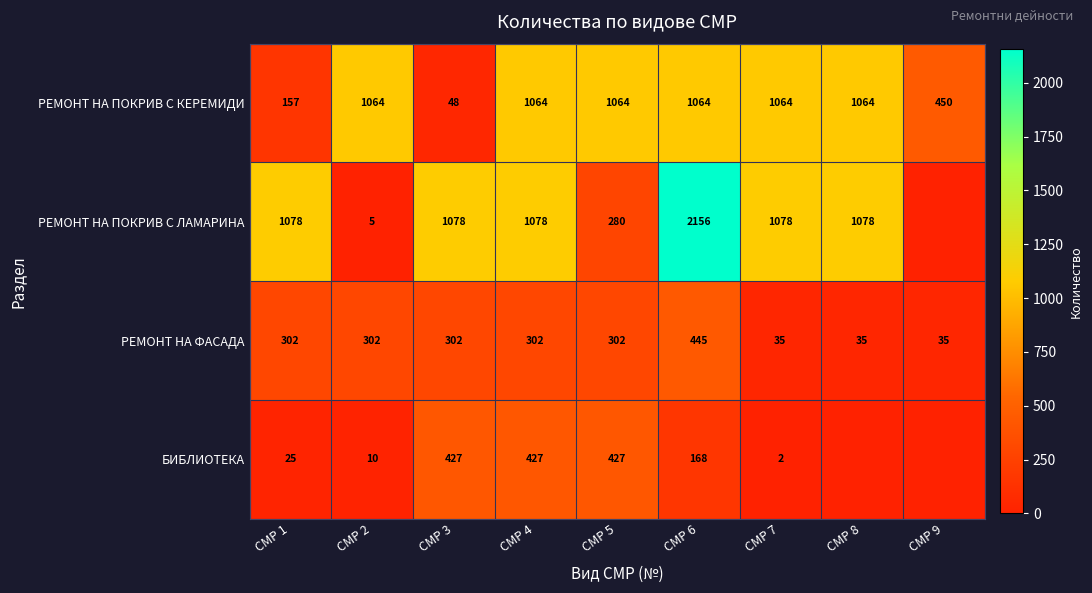

True or false: РЕМОНТ НА ФАСАДА has a value of 15 at СМР 8.

False